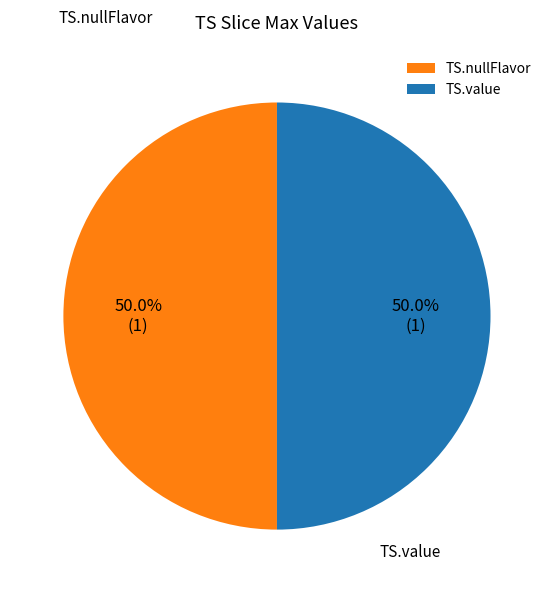

What percentage is NOT represented by TS.nullFlavor?

50.0%